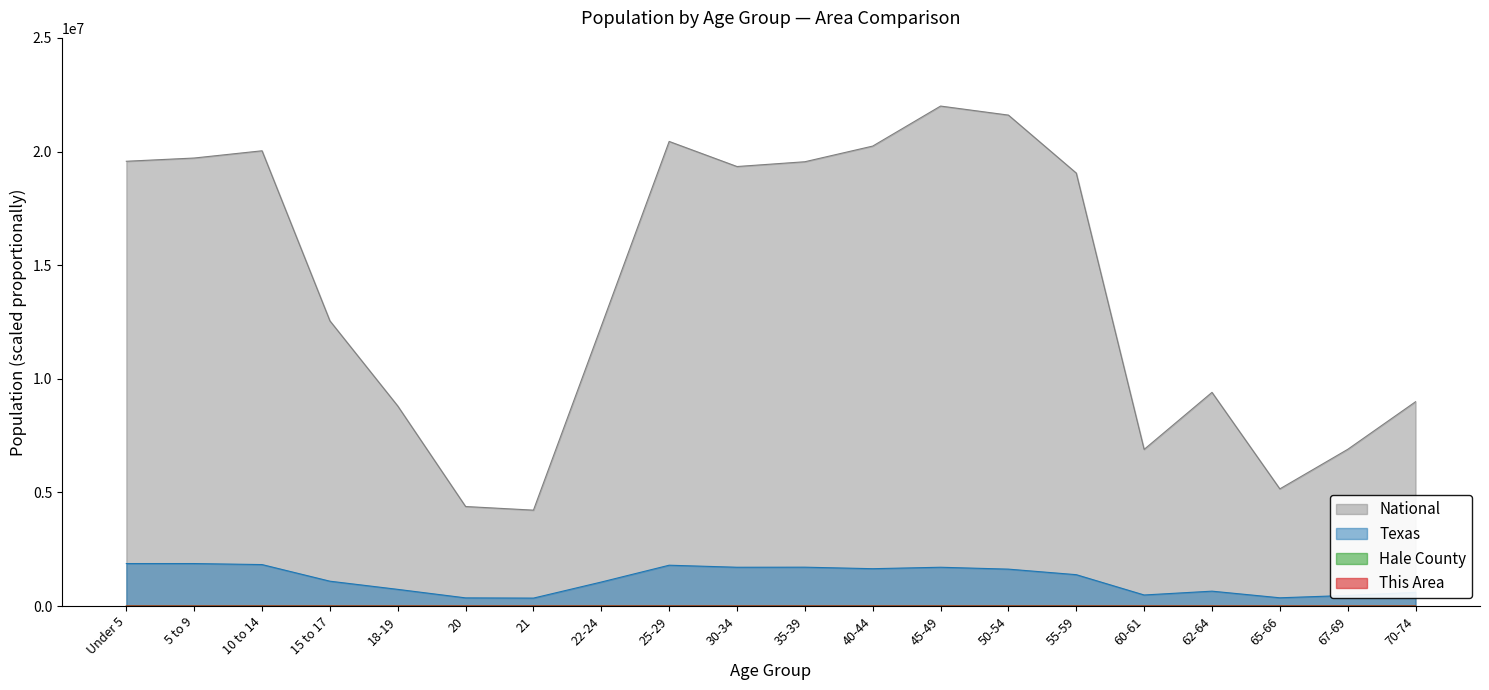

Where is Hale County nearest to the value 1716?

22-24